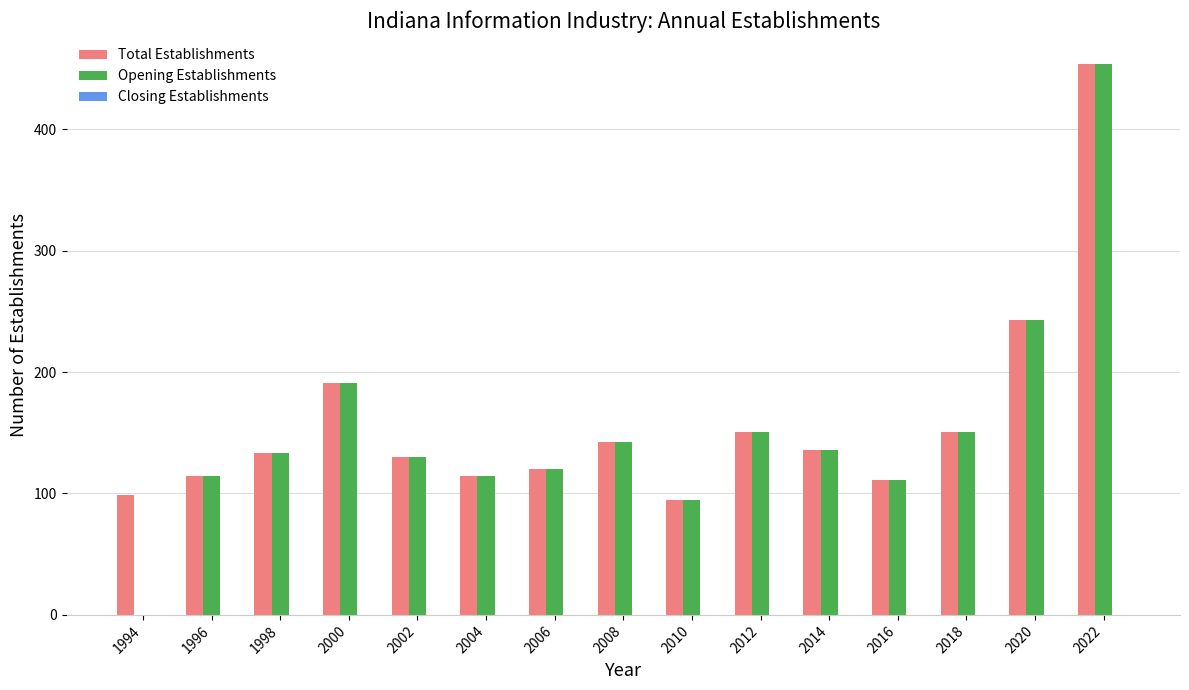

What is the maximum value shown in the chart?

454